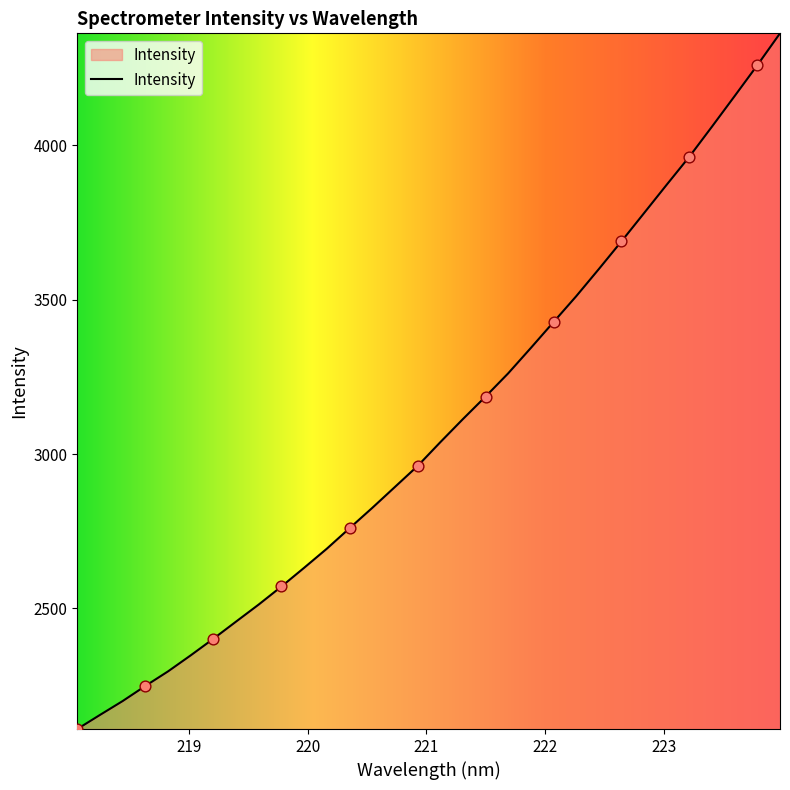

What is the smallest value displayed?

2109.2